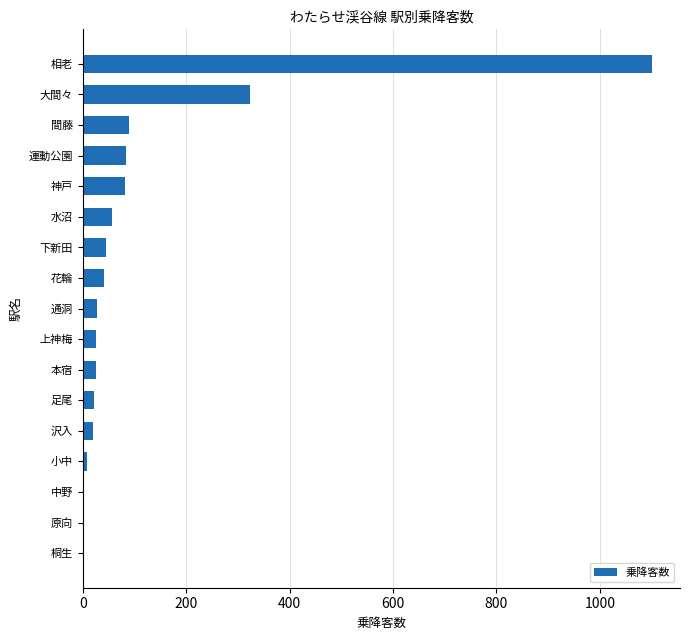

The value at 神戸 is 82. True or false?

True